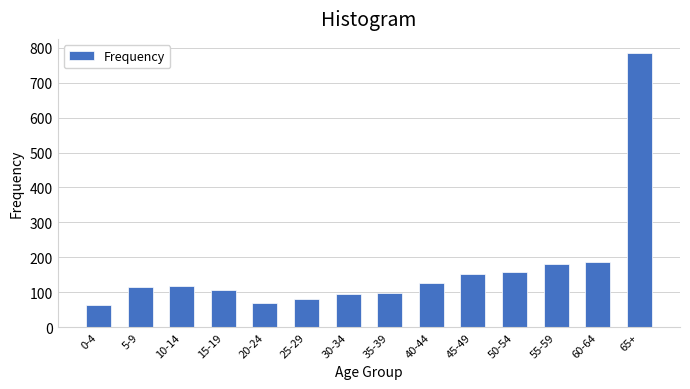

What is the ratio of the value at 50-54 to the value at 0-4?

2.5